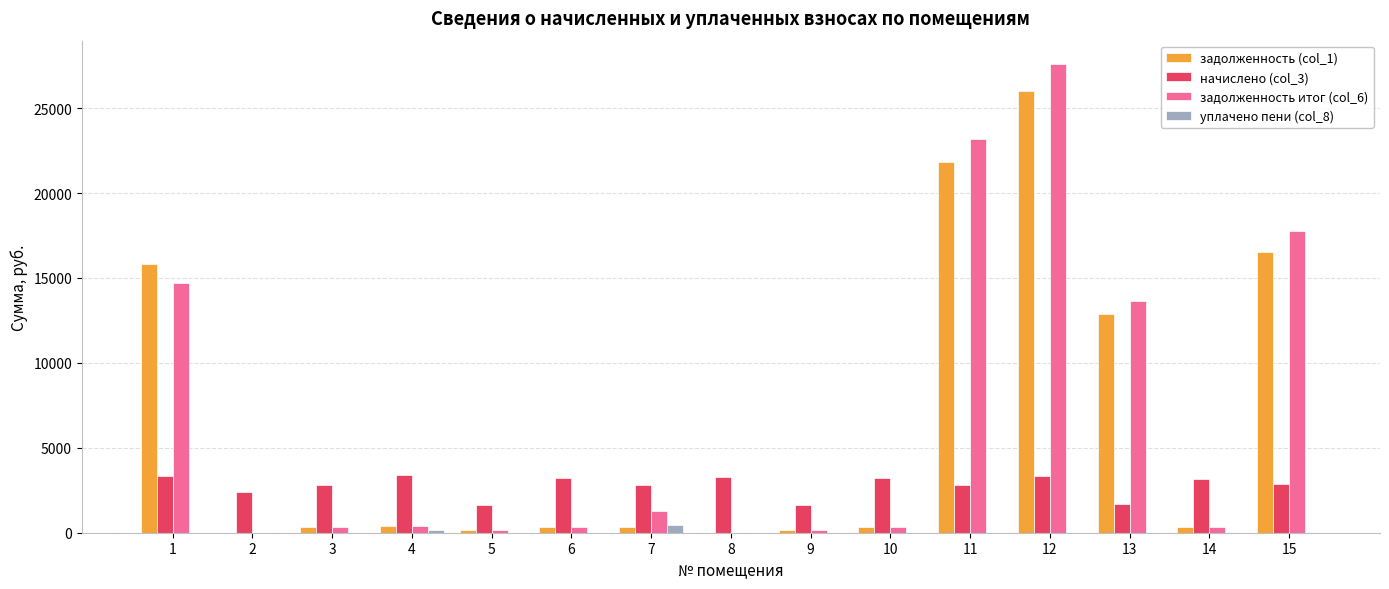

What is the greatest value displayed?

27595.0